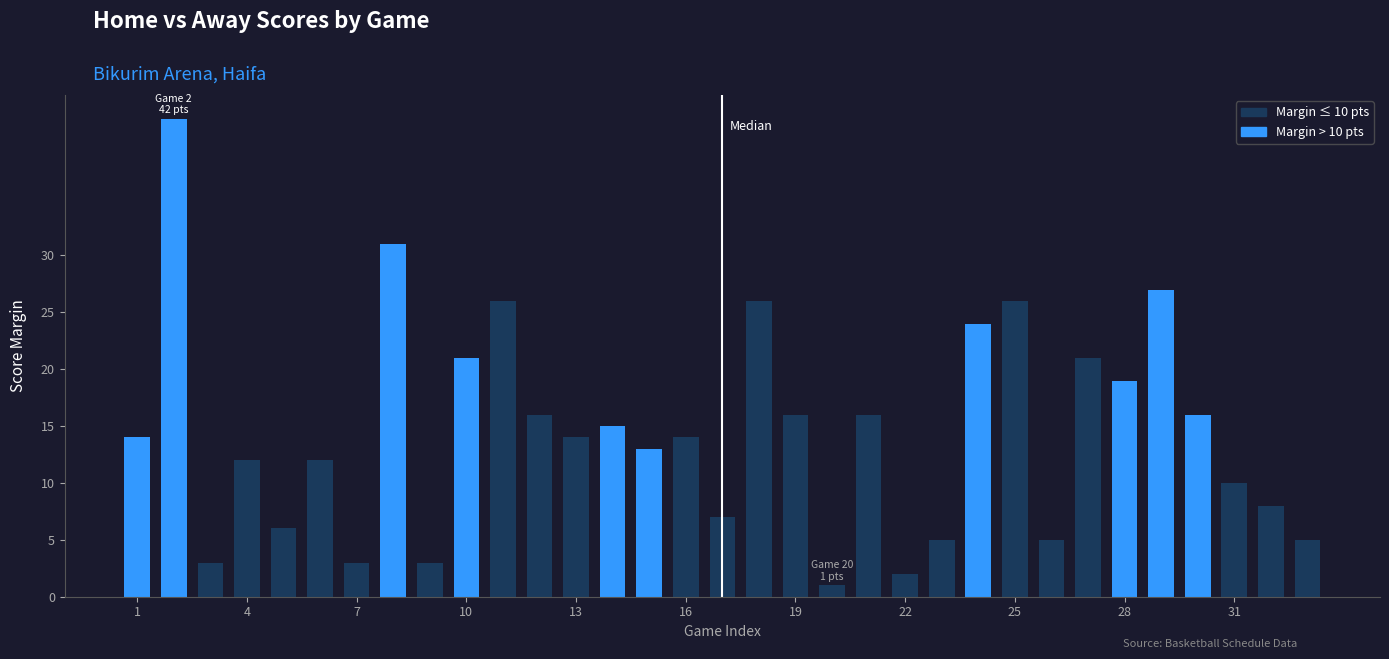

What is the maximum value shown in the chart?

42